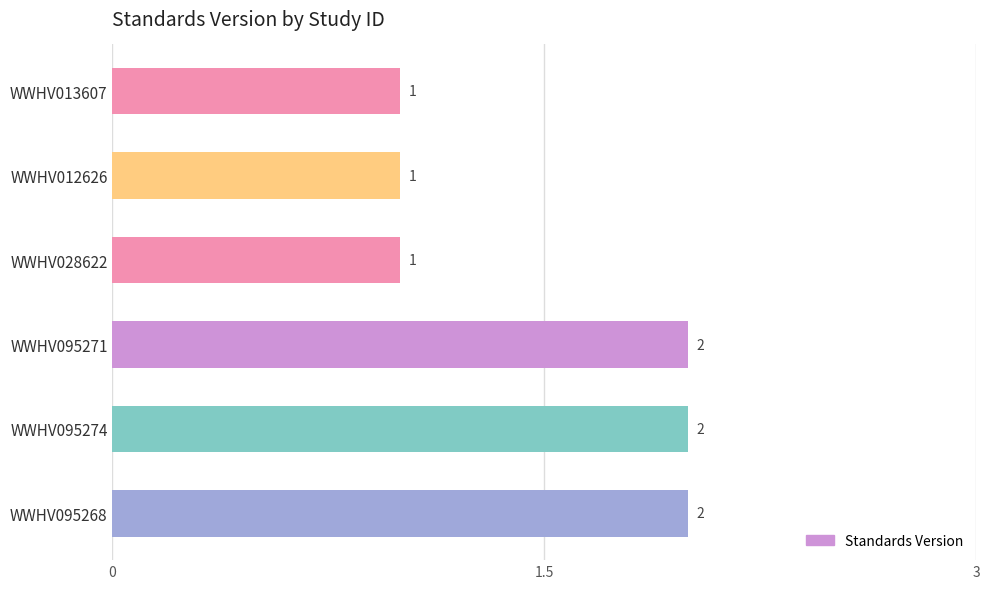

What is the sum of all values?

9